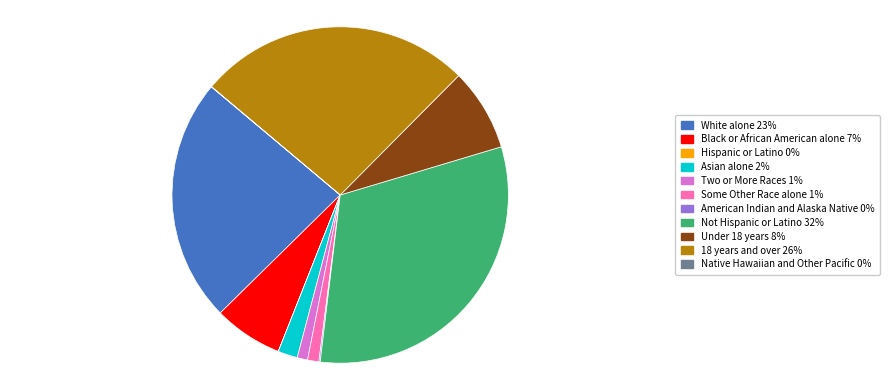

Is it true that 18 years and over is 26% of the pie?

True